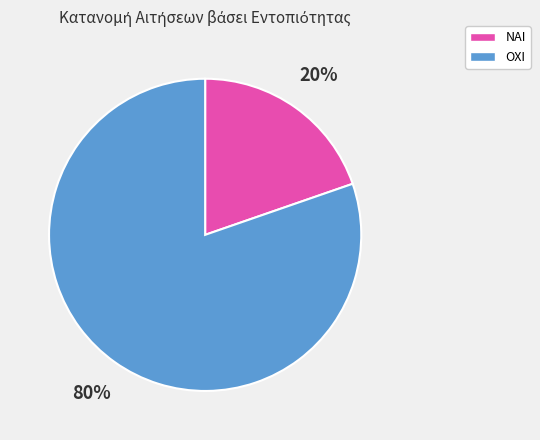

How many slices are in this pie chart?

2